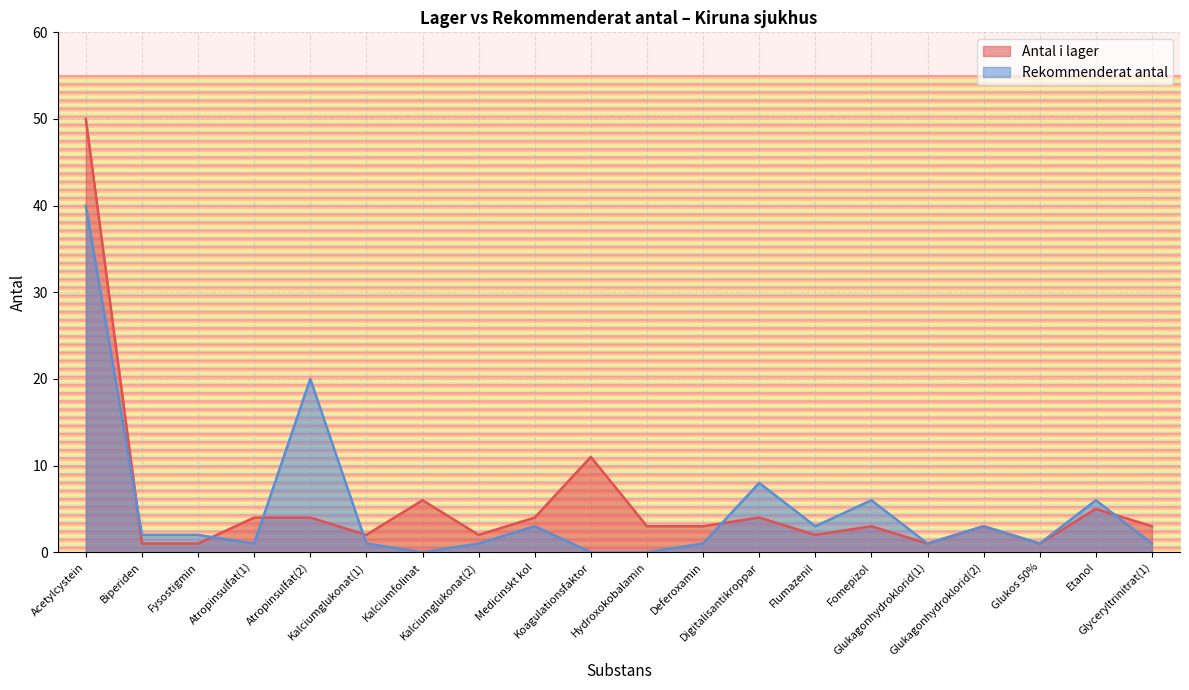

Where is the first local minimum for Antal i lager?

Kalciumglukonat(1)